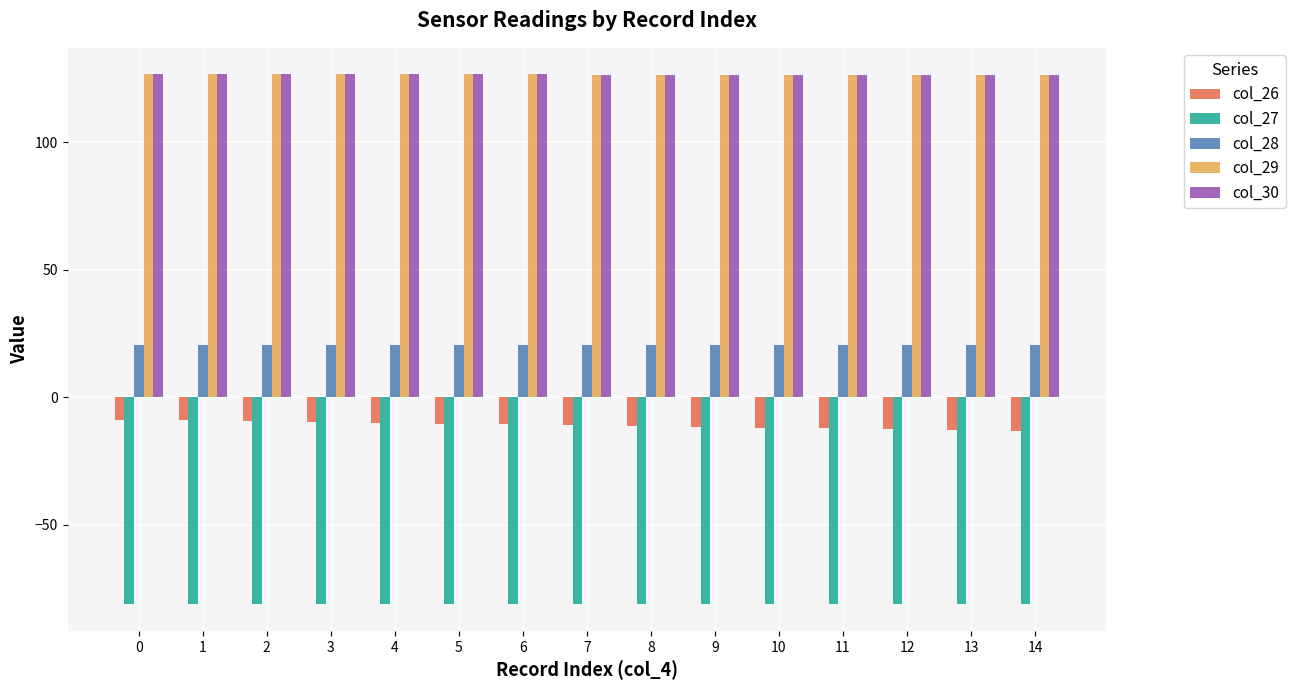

Is the value of col_28 at 10 greater than the value of col_30 at 8?

No